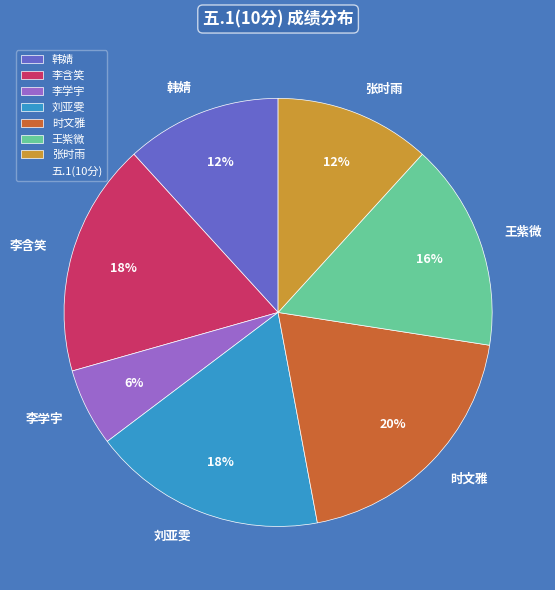

Which category has the biggest portion of the pie?

时文雅